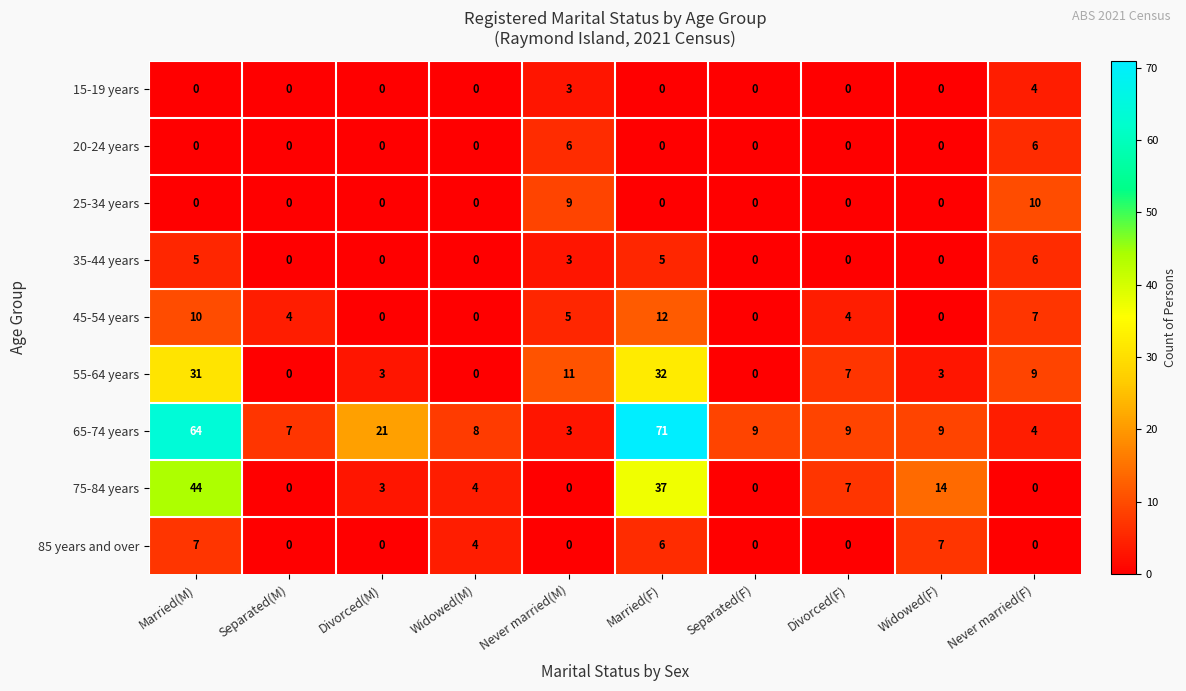

The value of 35-44 years at Separated(M) is 0. True or false?

True